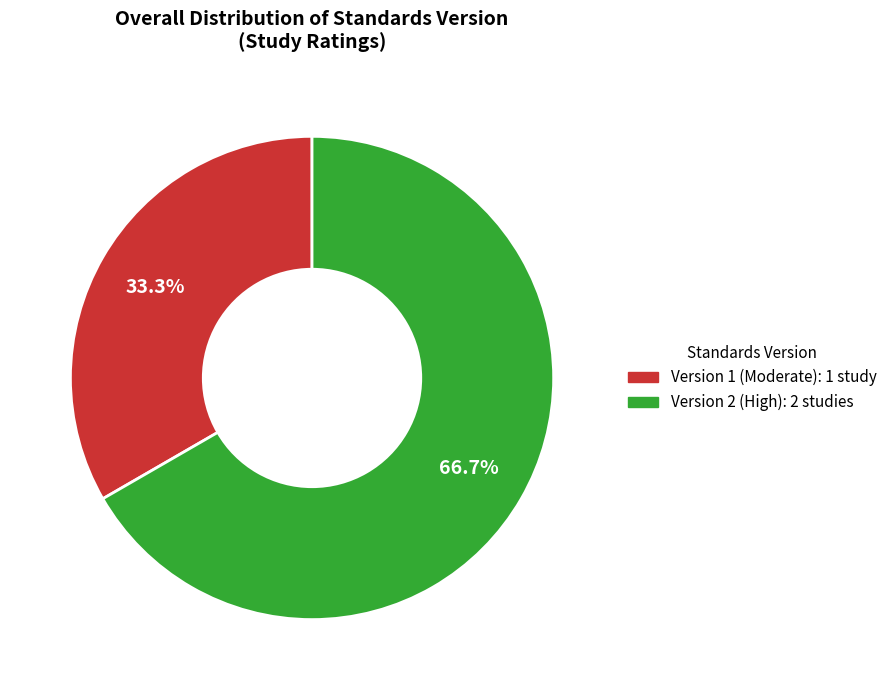

Does any single category account for the majority?

Yes